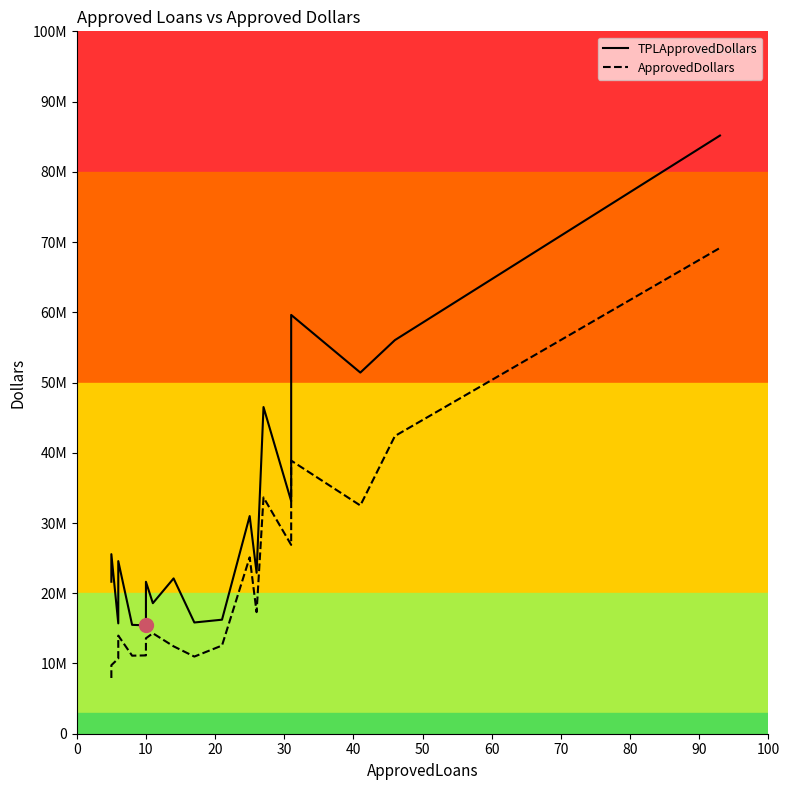

What are all the series names shown in the legend?

TPLApprovedDollars, ApprovedDollars